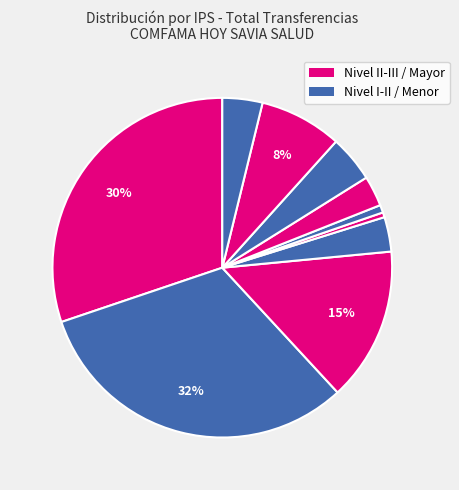

How many segments does this pie chart have?

10